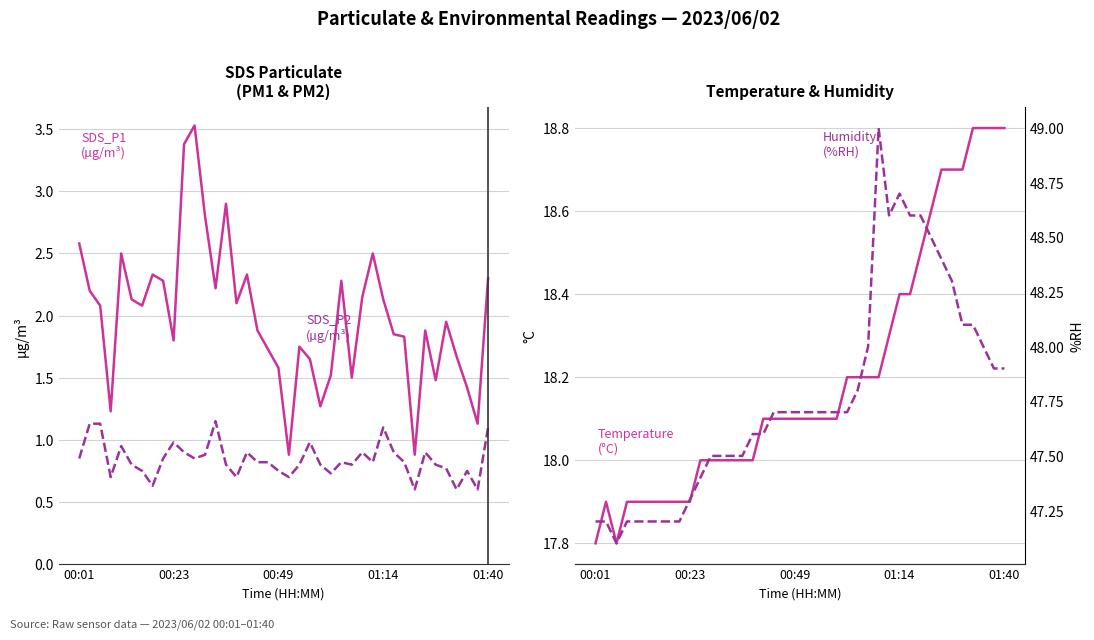

What is the sum of all SDS_P2 values?

33.6